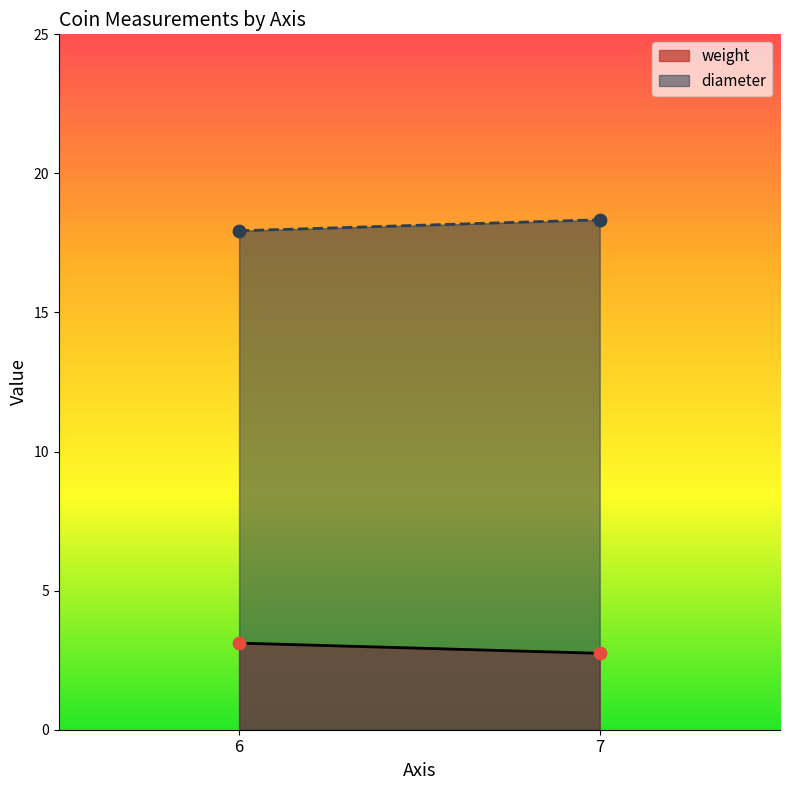

Which series has the largest total across all categories?

diameter